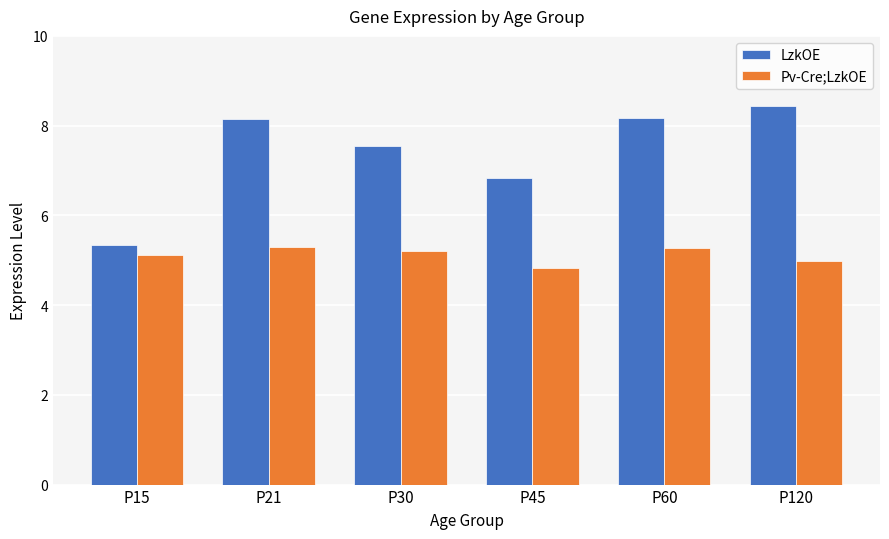

What is the value of the Pv-Cre;LzkOE bar at the 4th from the left?

4.8